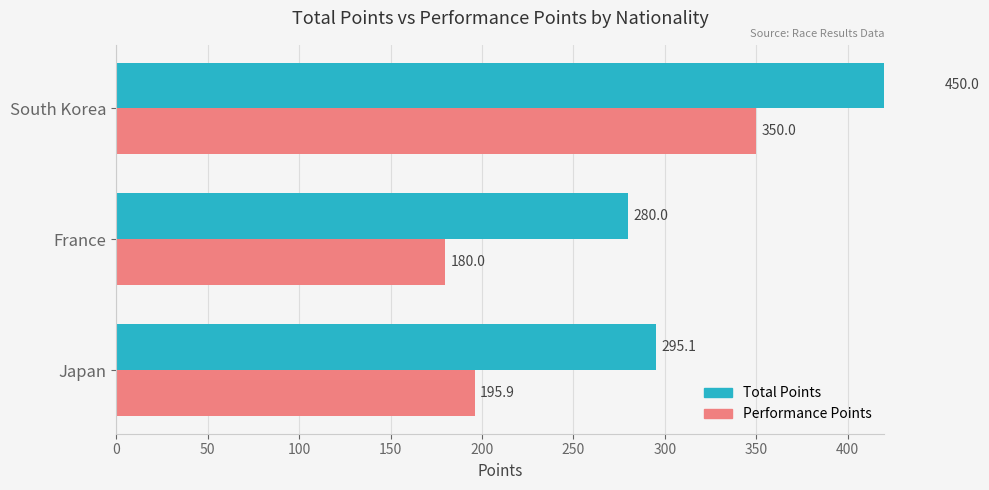

How many values in the Performance Points series exceed 195?

2